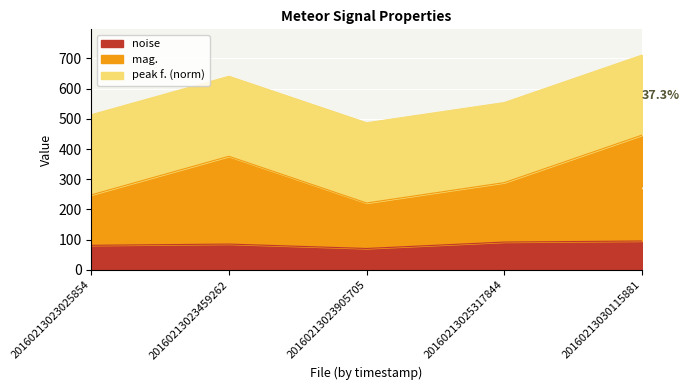

What is the value of the noise point at the 4th from the left?

92.3